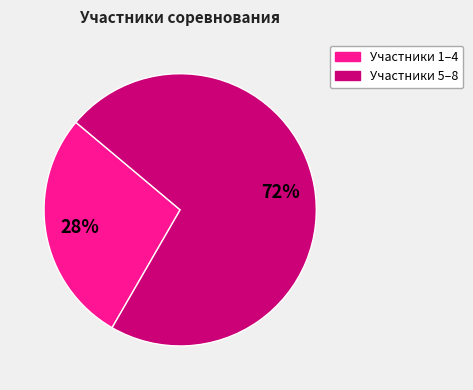

Is there any slice that represents more than half of the pie?

Yes